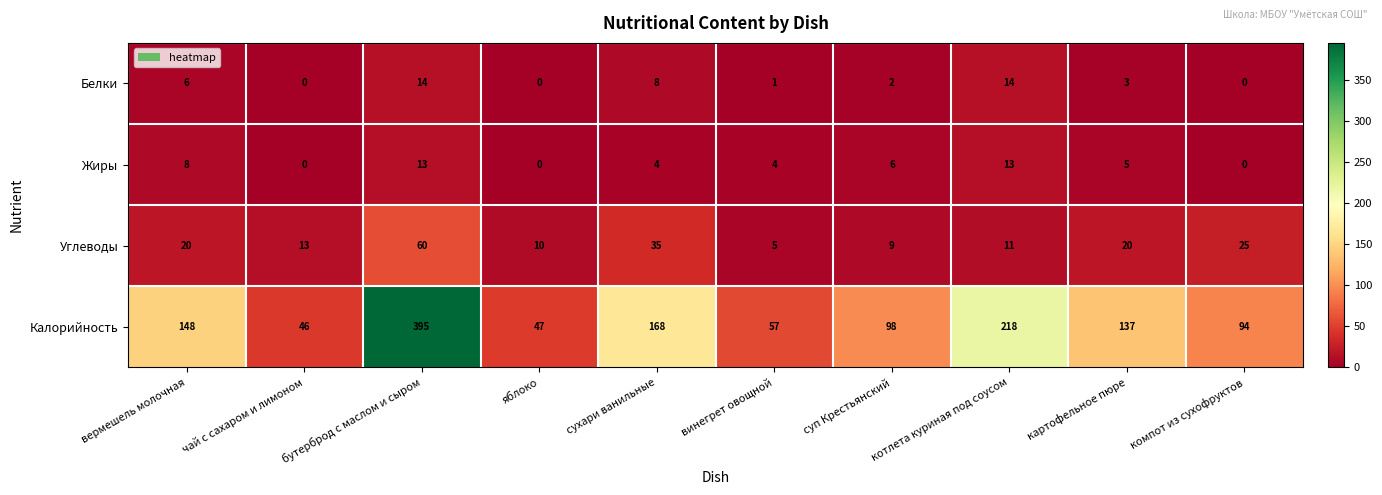

Is it true that Калорийность equals 12 at чай с сахаром и лимоном?

False